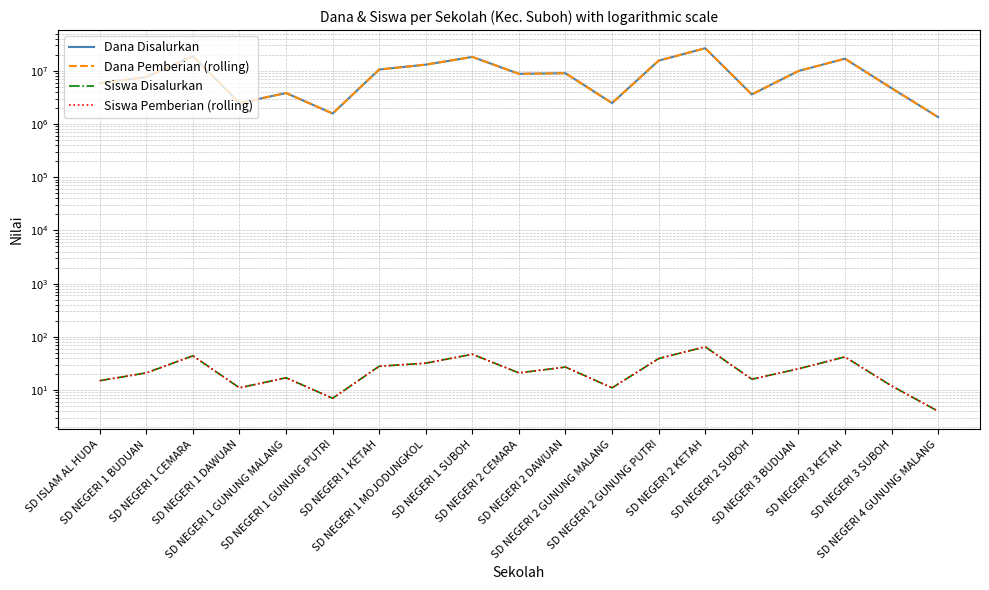

What is the sum of all Siswa Pemberian (rolling) values?

484